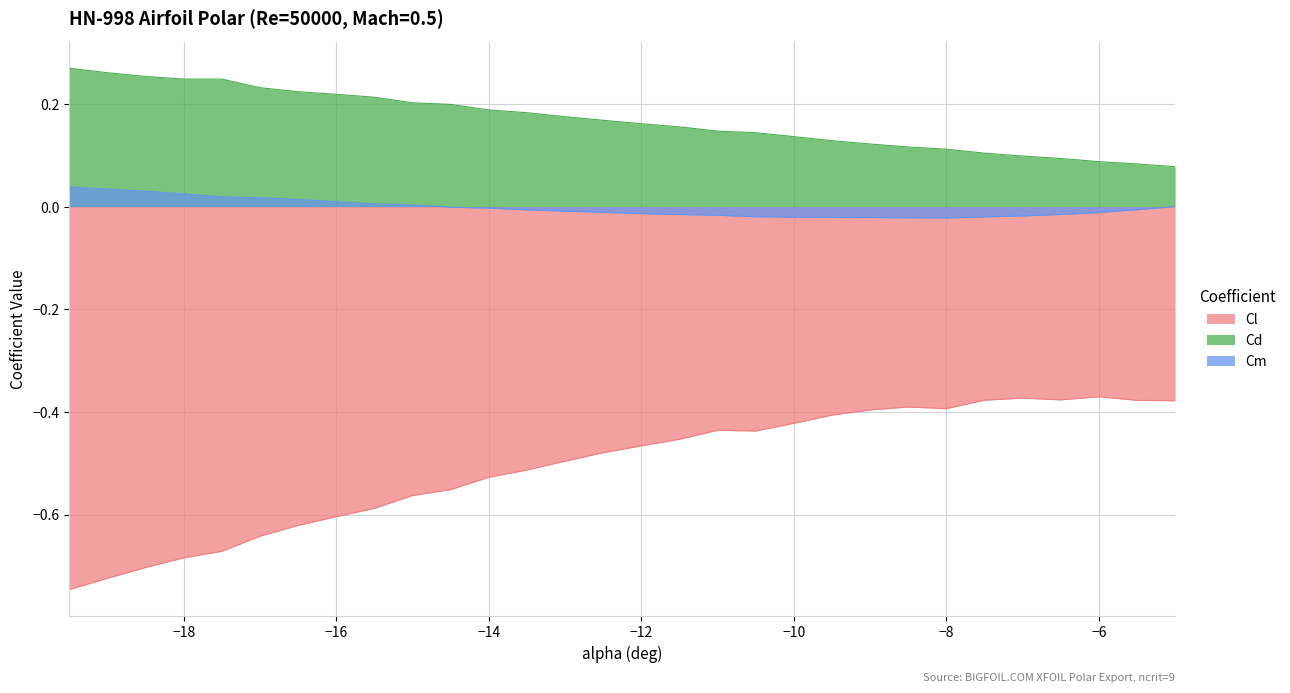

The Cl series shows -0.6 at -15.5. True or false?

True